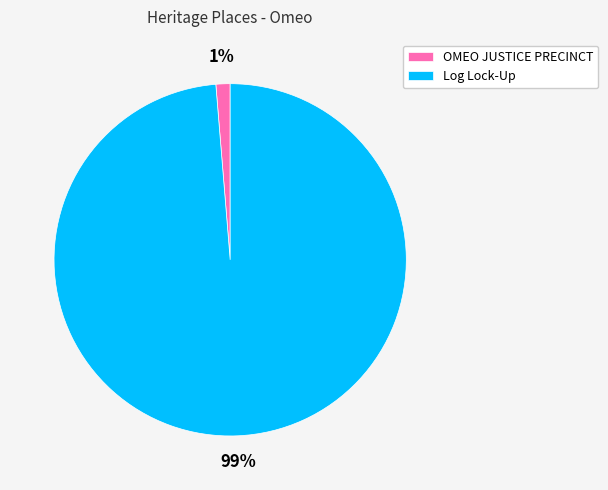

To the nearest percent, what is the average slice percentage?

50%